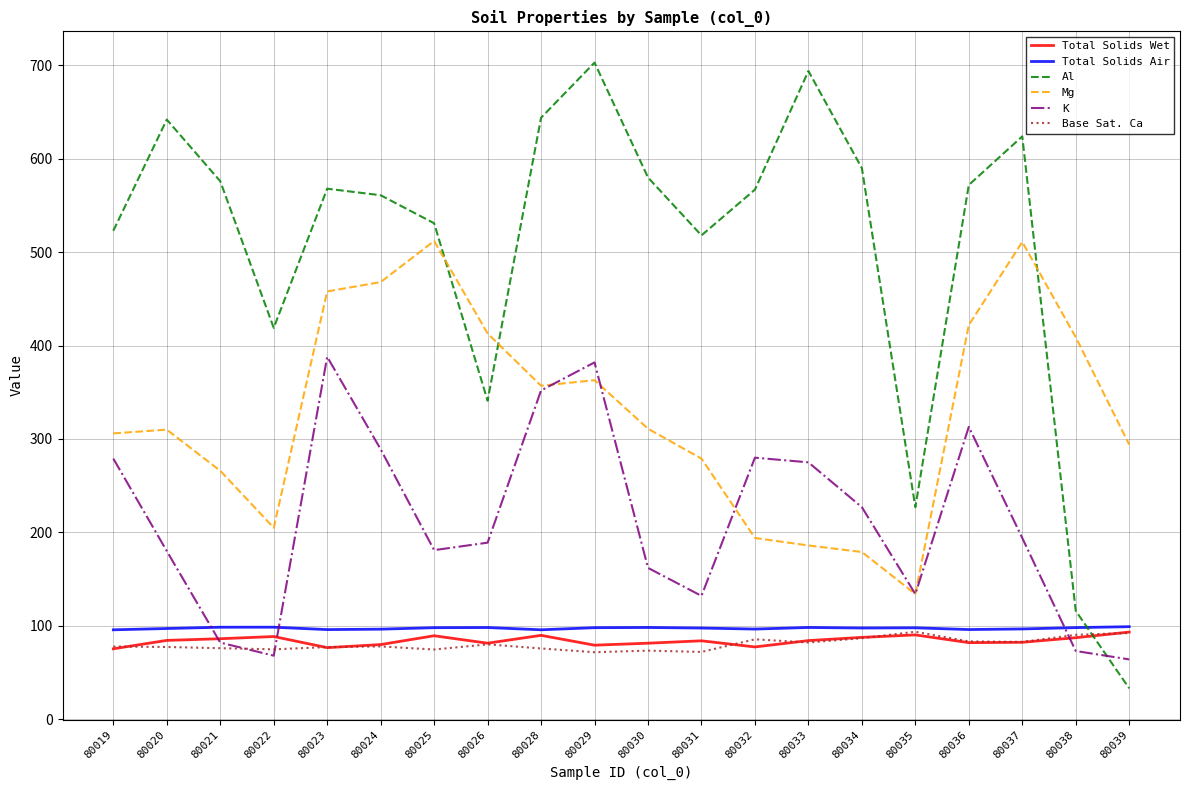

Is this an area chart (filled region under the line)?

No